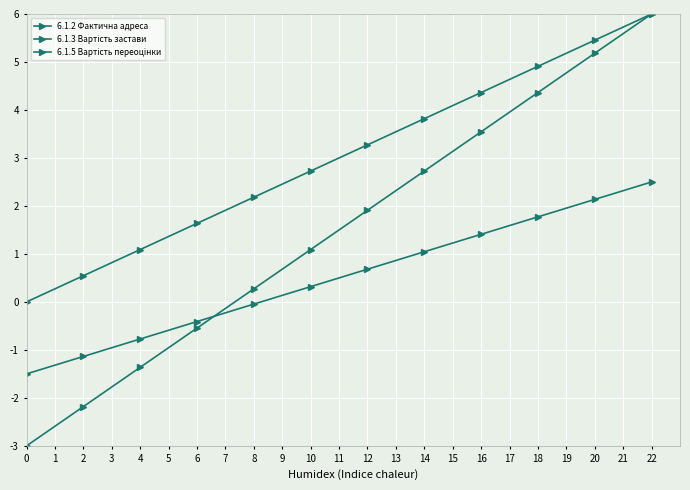

How many positive values does the 6.1.2 Фактична адреса series have?

22